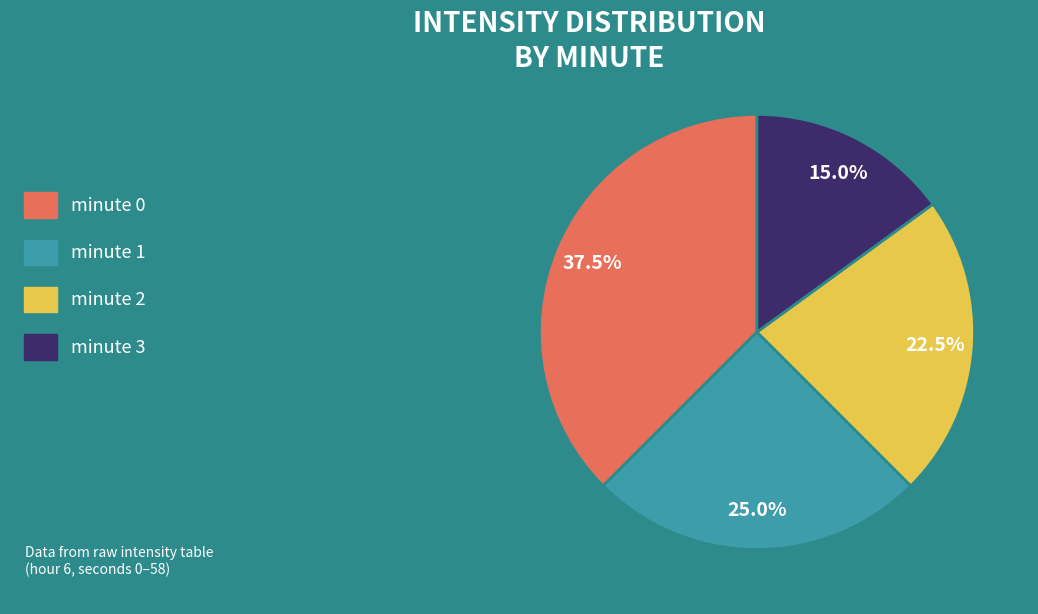

To the nearest percent, what percentage of the pie is minute 1?

25%